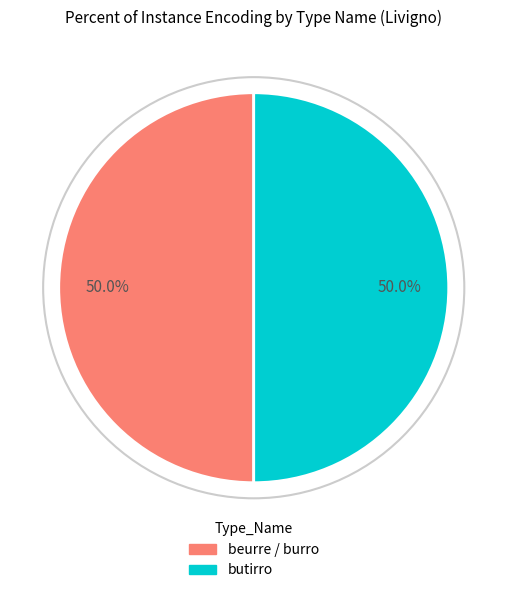

To the nearest percent, what is the combined percentage of beurre / burro and butirro?

100%